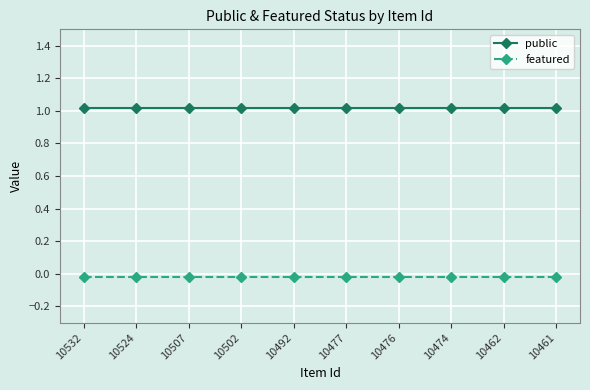

Is it true that public equals 0.4 at 10524?

False